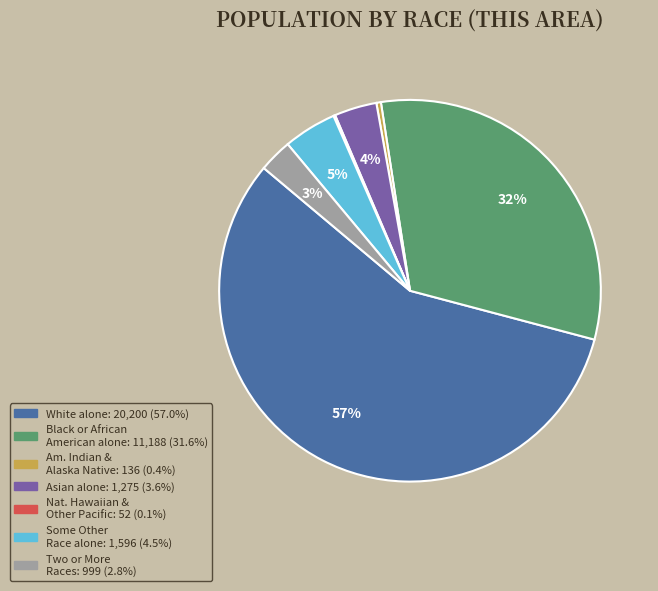

Does any single category account for the majority?

Yes